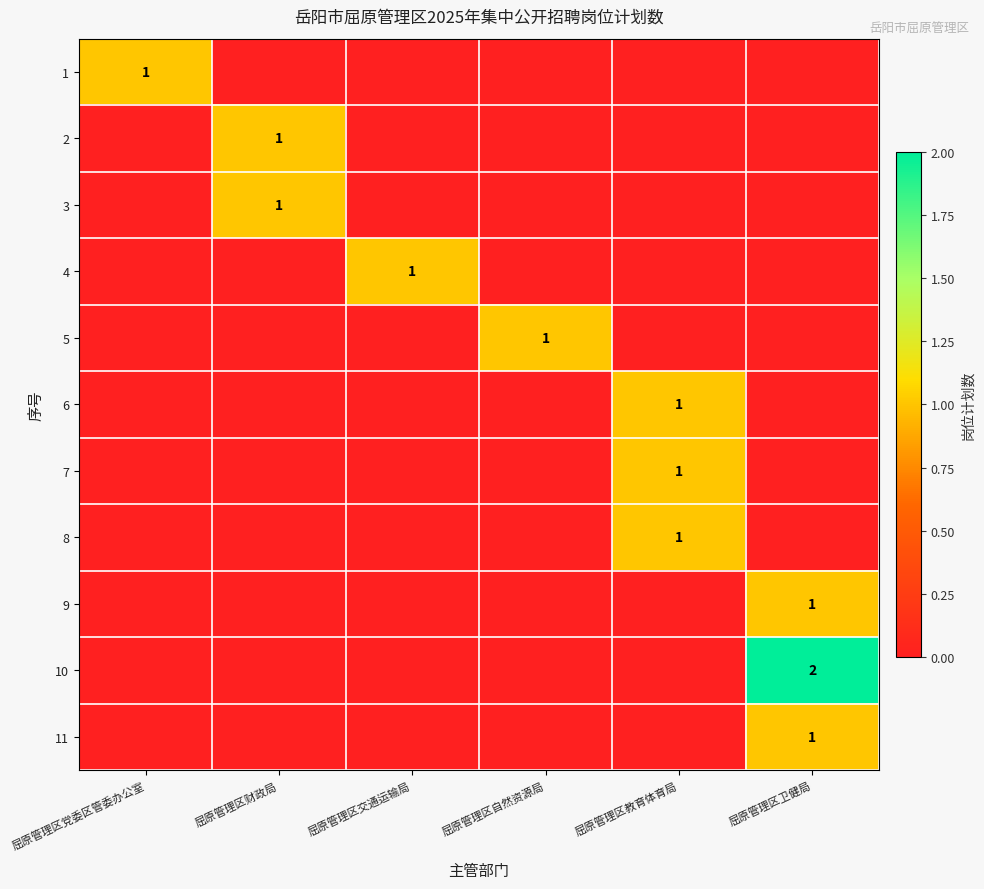

True or false: 10 has a value of 1 at 屈原管理区卫健局.

False